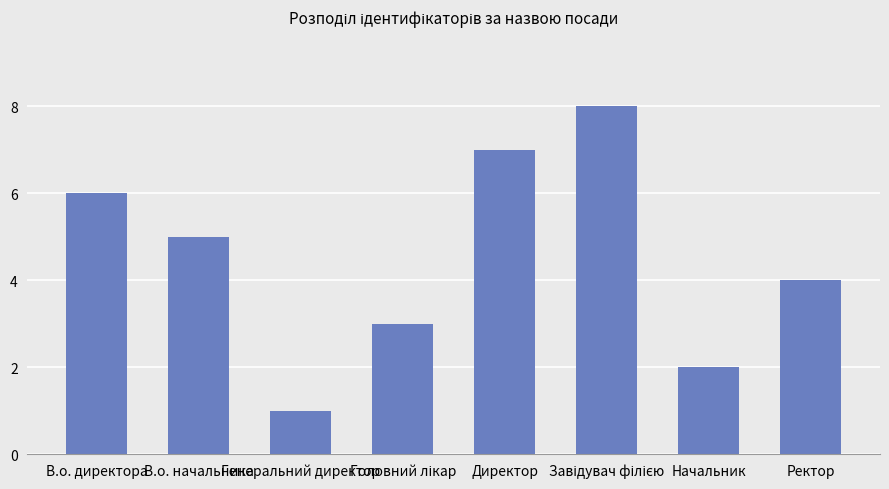

What is the sum of all values?

36